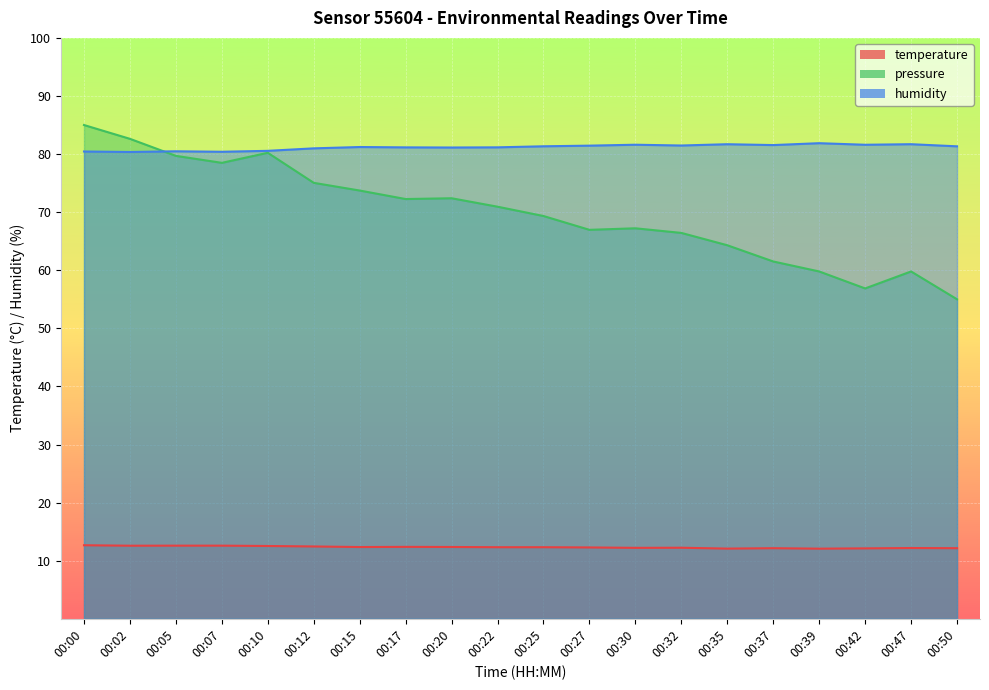

At which category does the chart reach its peak across all series?

00:00